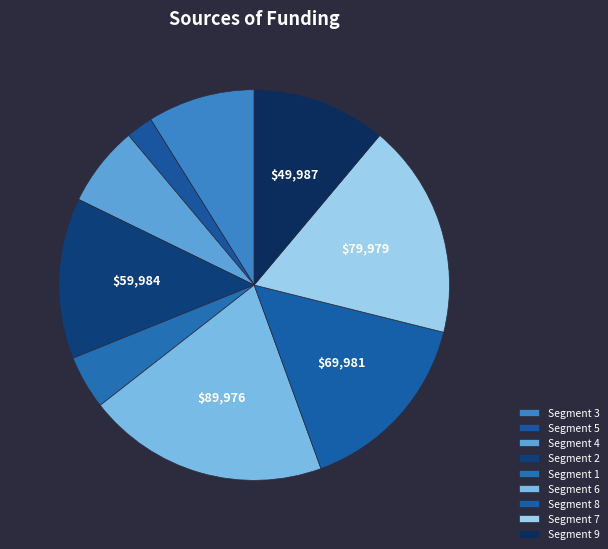

How many segments does this pie chart have?

9